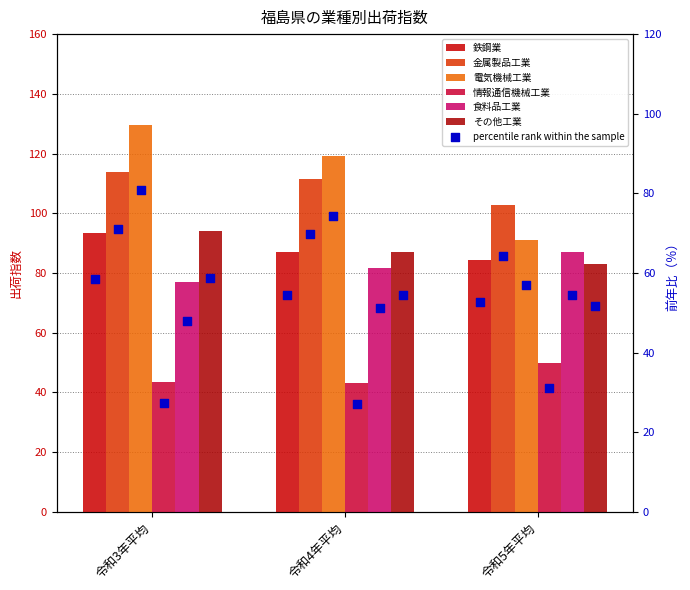

Which series contains the highest Y value?

電気機械工業